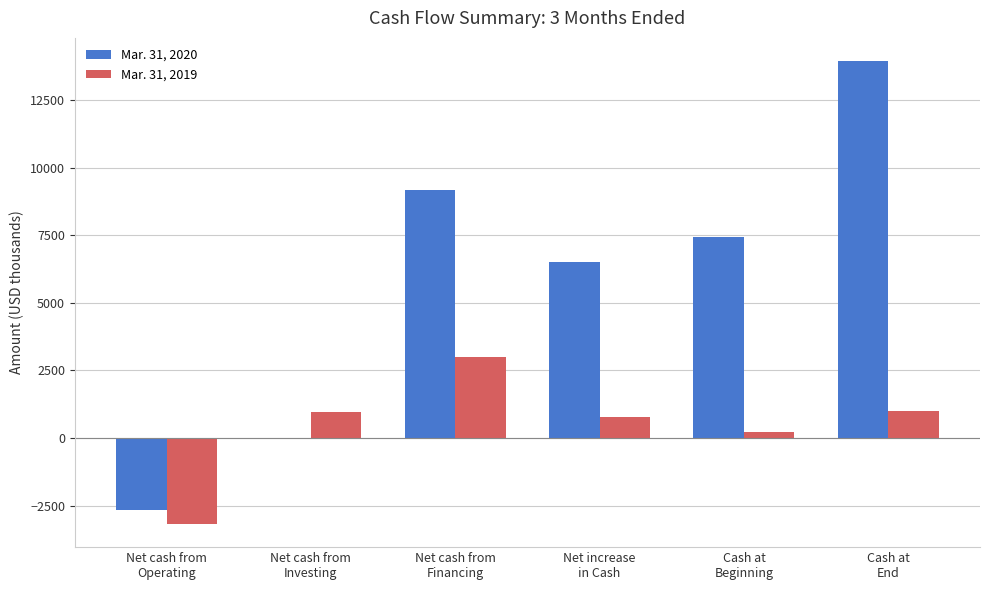

What is the greatest value displayed?

13956